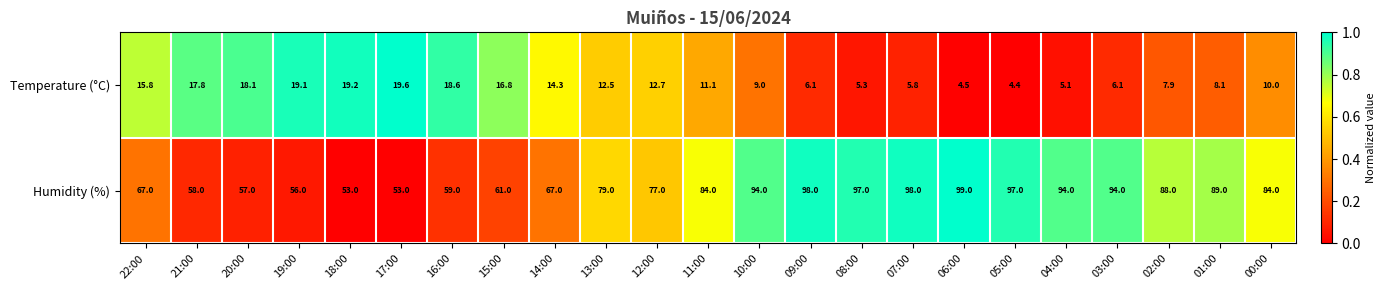

Rank the series at 04:00 from highest to lowest value.

Humidity (%), Temperature (°C)